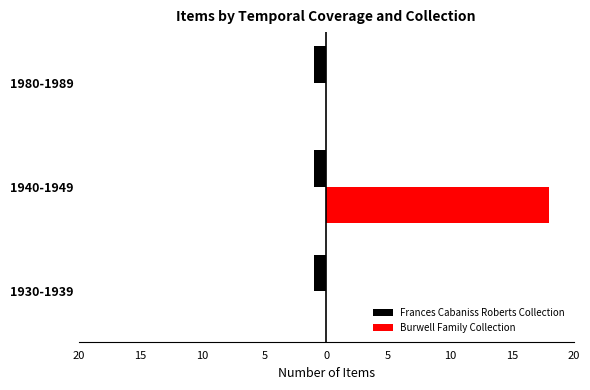

What are all the series names shown in the legend?

Frances Cabaniss Roberts Collection, Burwell Family Collection